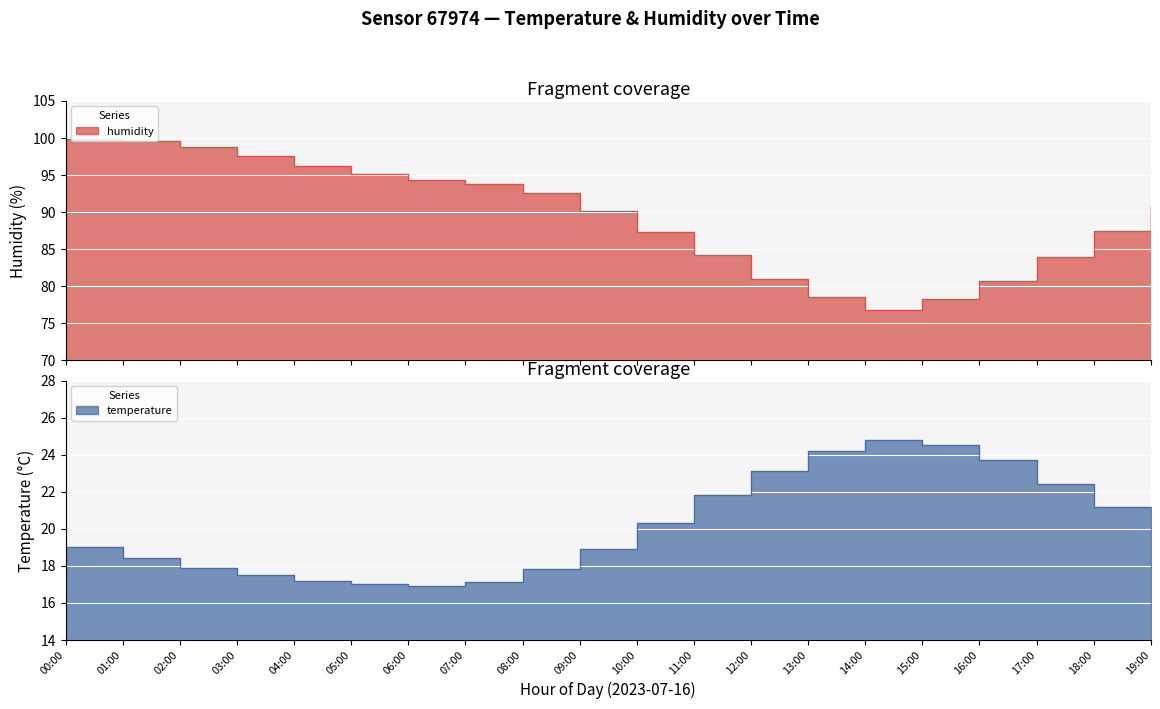

How many values in the temperature series exceed 20?

10